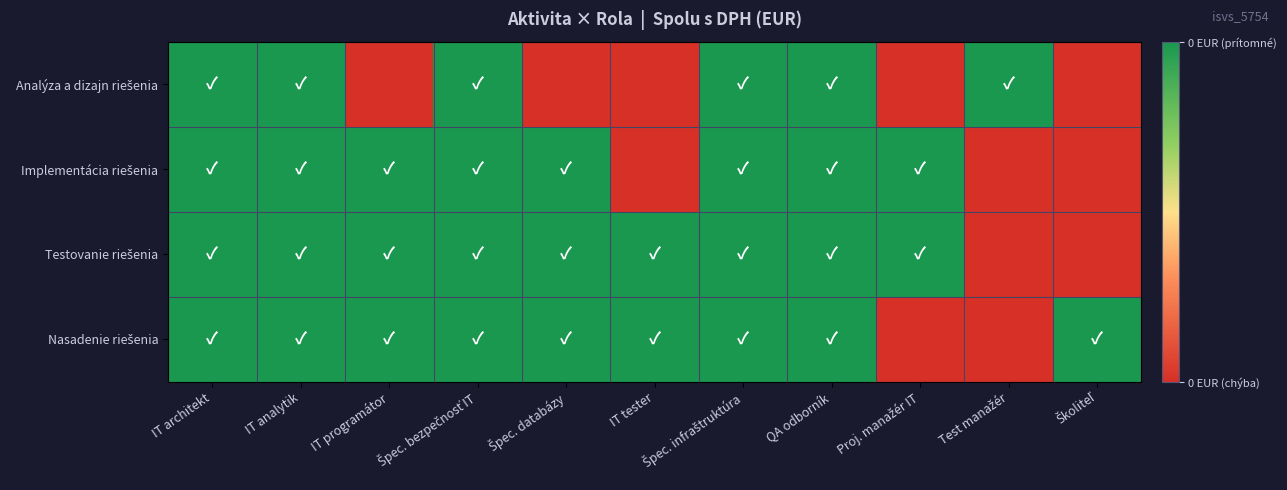

What is the maximum value shown in the chart?

1